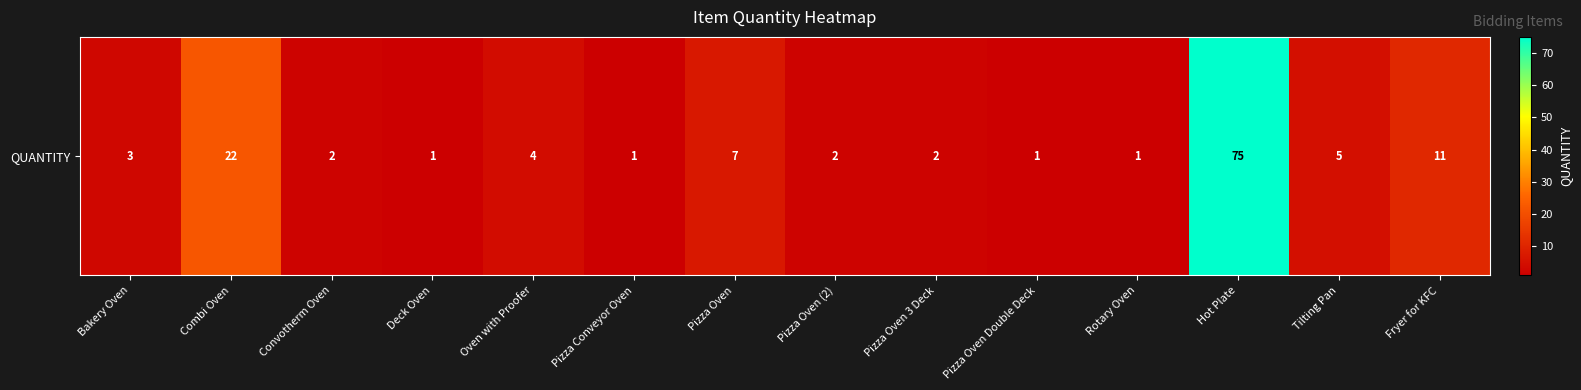

How many series are shown in this chart?

1